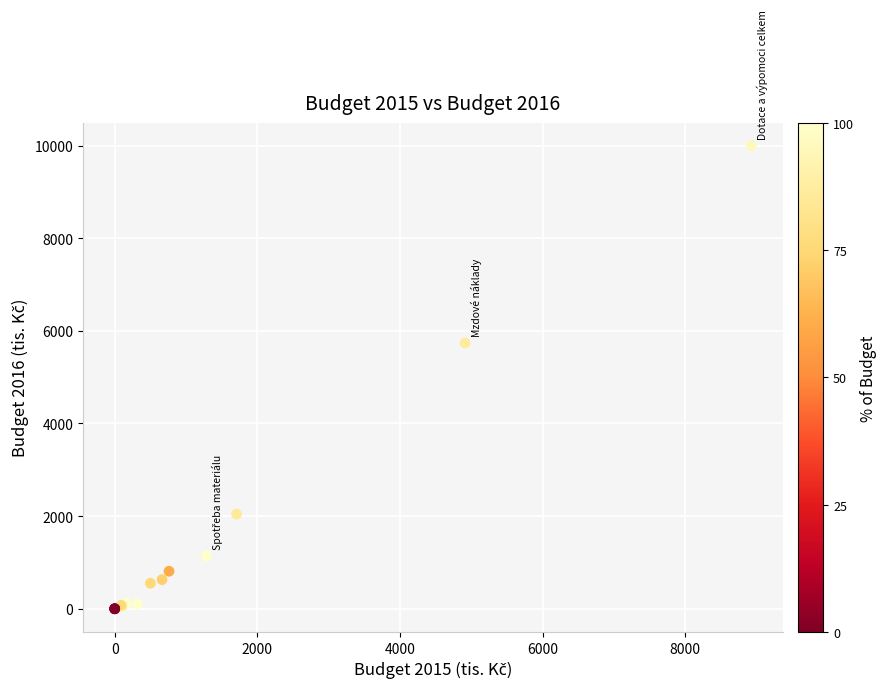

What Y value in the scatter plot is closest to 4997?

5738